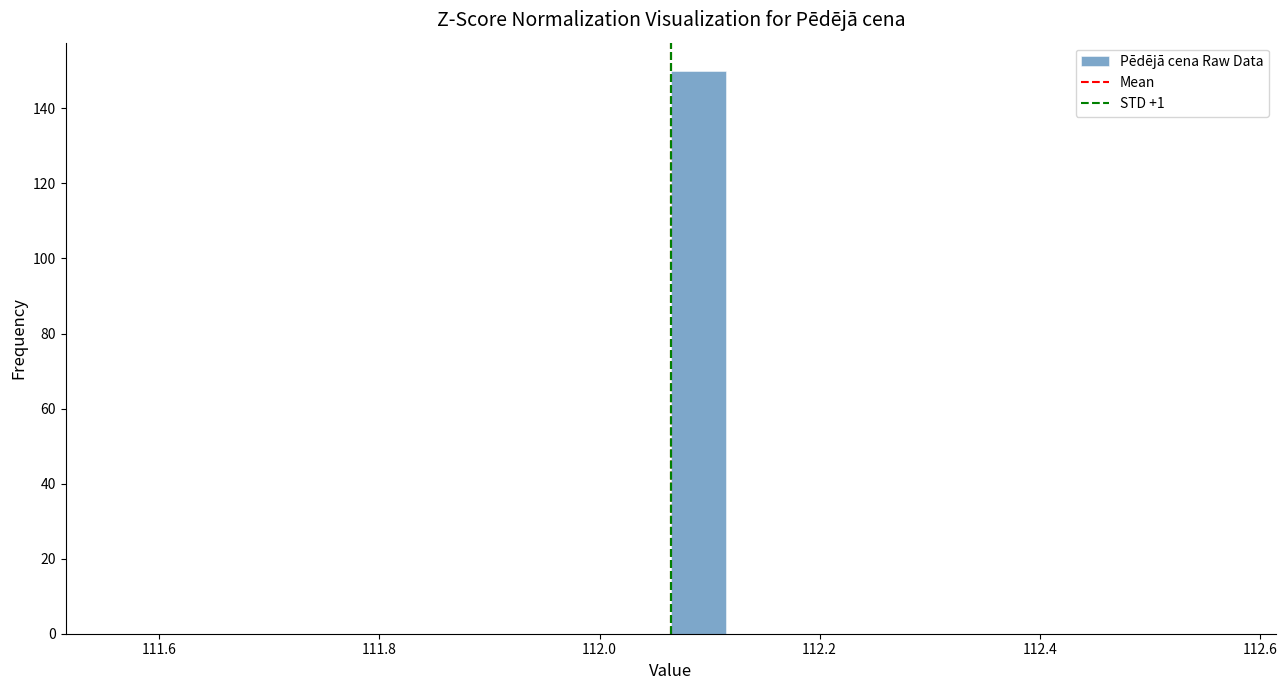

Around what value on the x-axis is the tallest bar? Give the approximate position of its centre, as read against the axis.

112.08